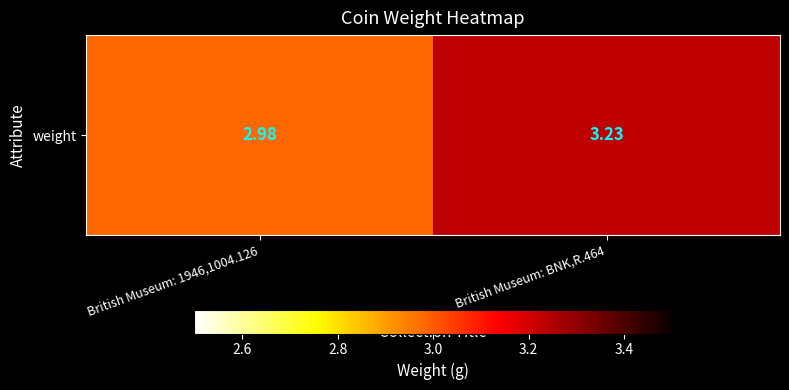

At which label does the data first exceed 3?

British Museum: BNK,R.464